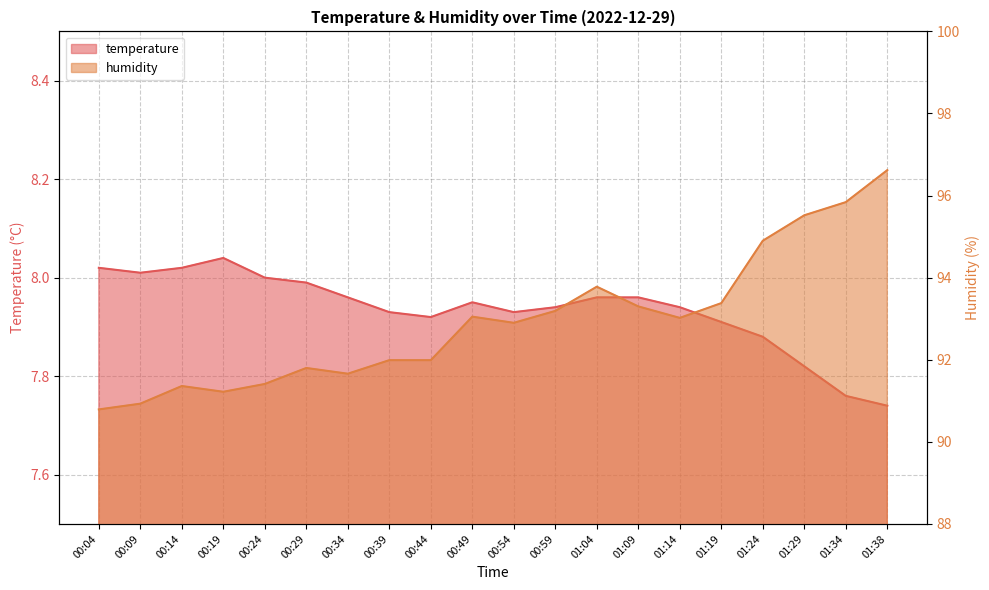

How many series are shown in this chart?

2